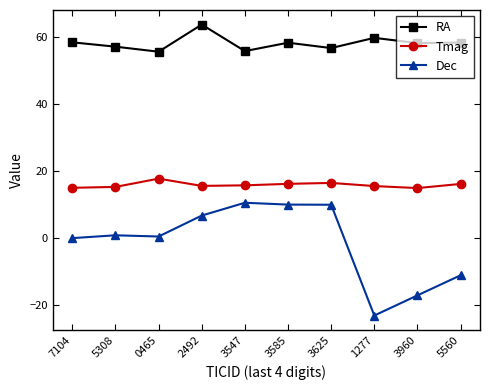

How many lines are shown in the chart?

3